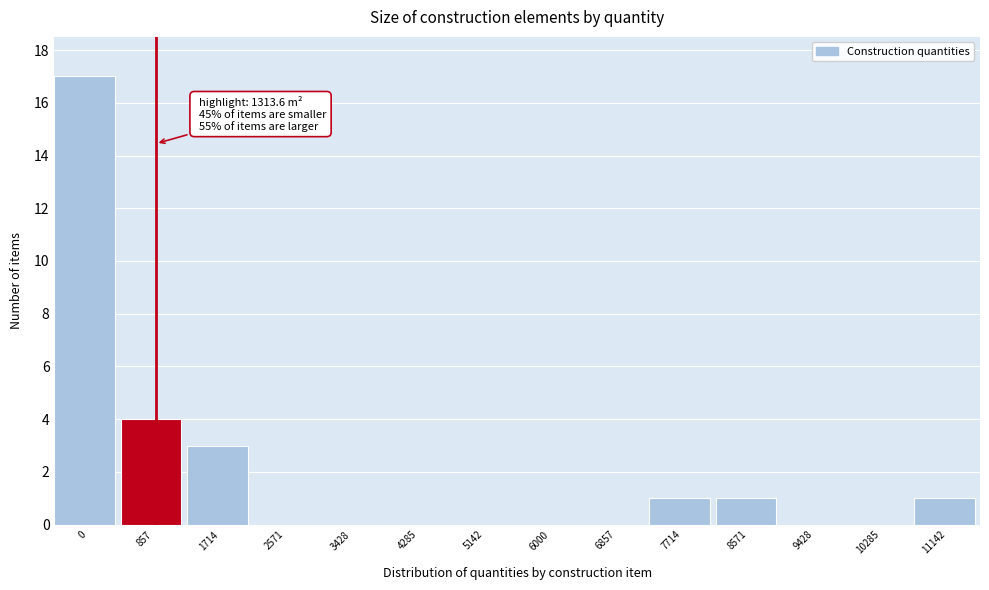

Reading left to right, what are all the values shown in this chart?

0=17	857=4	1714=3	2571=0	3428=0	4285=0	5142=0	6000=0	6857=0	7714=1	8571=1	9428=0	10285=0	11142=1